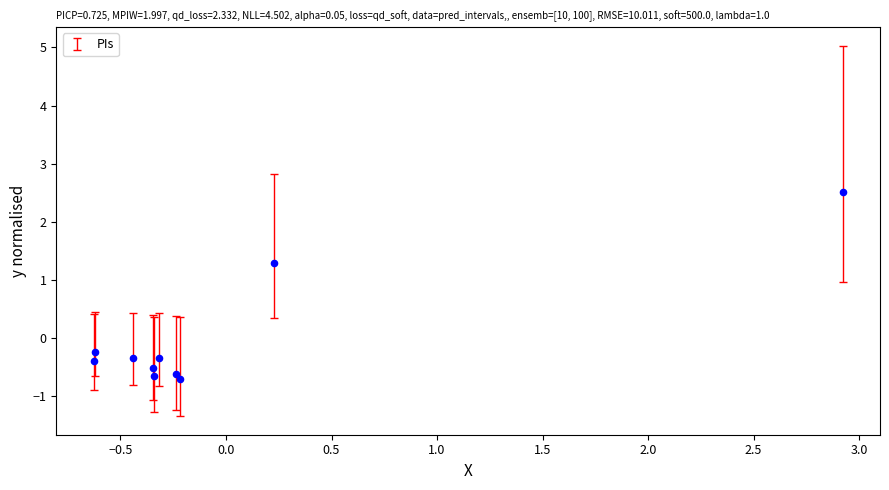

What is the range of X values (max minus min)?

3.5